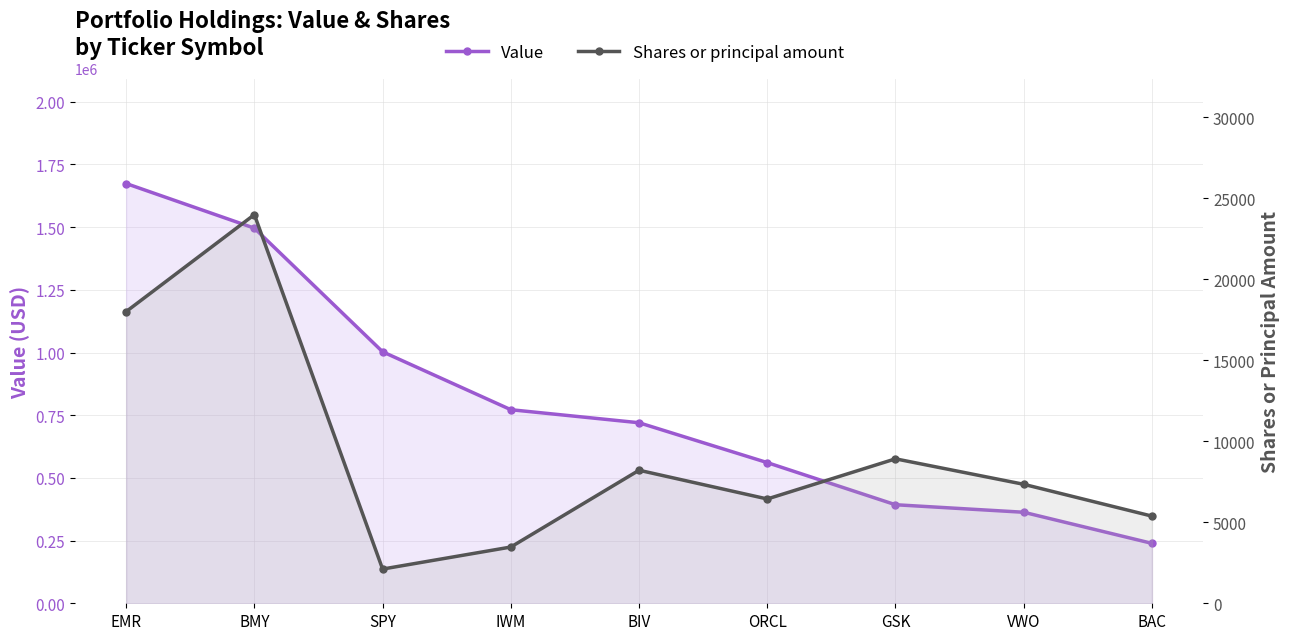

Which label corresponds to the largest value in the chart?

EMR